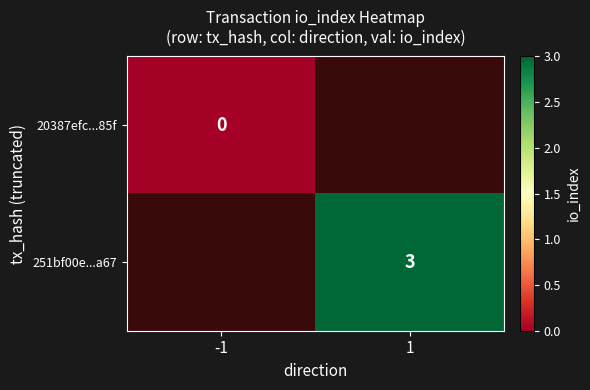

Is it true that 251bf00e...a67 equals 3 at 1?

True